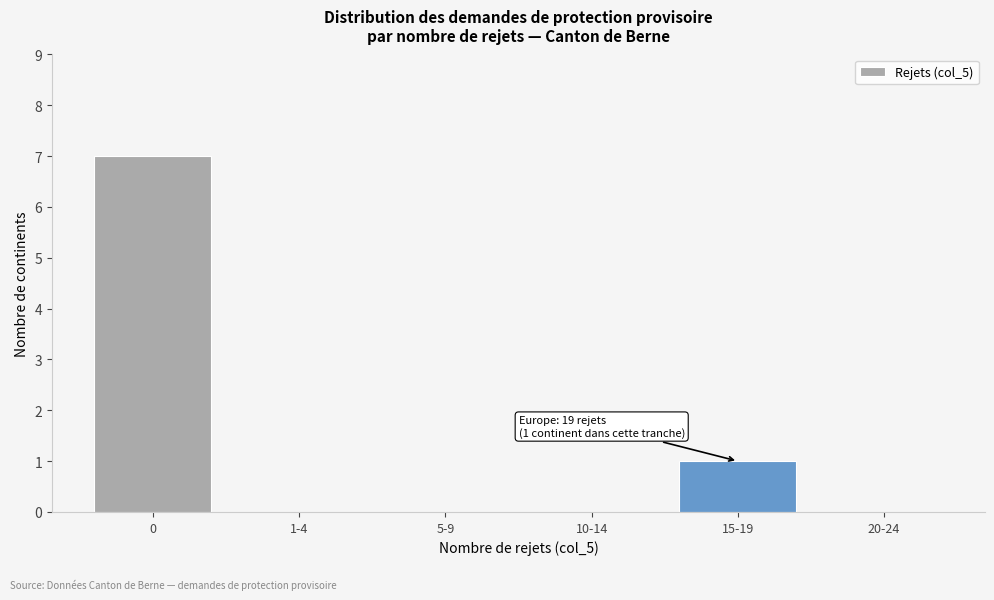

Reading left to right, transcribe all the data shown in this chart.

0=7	1-4=0	5-9=0	10-14=0	15-19=1	20-24=0